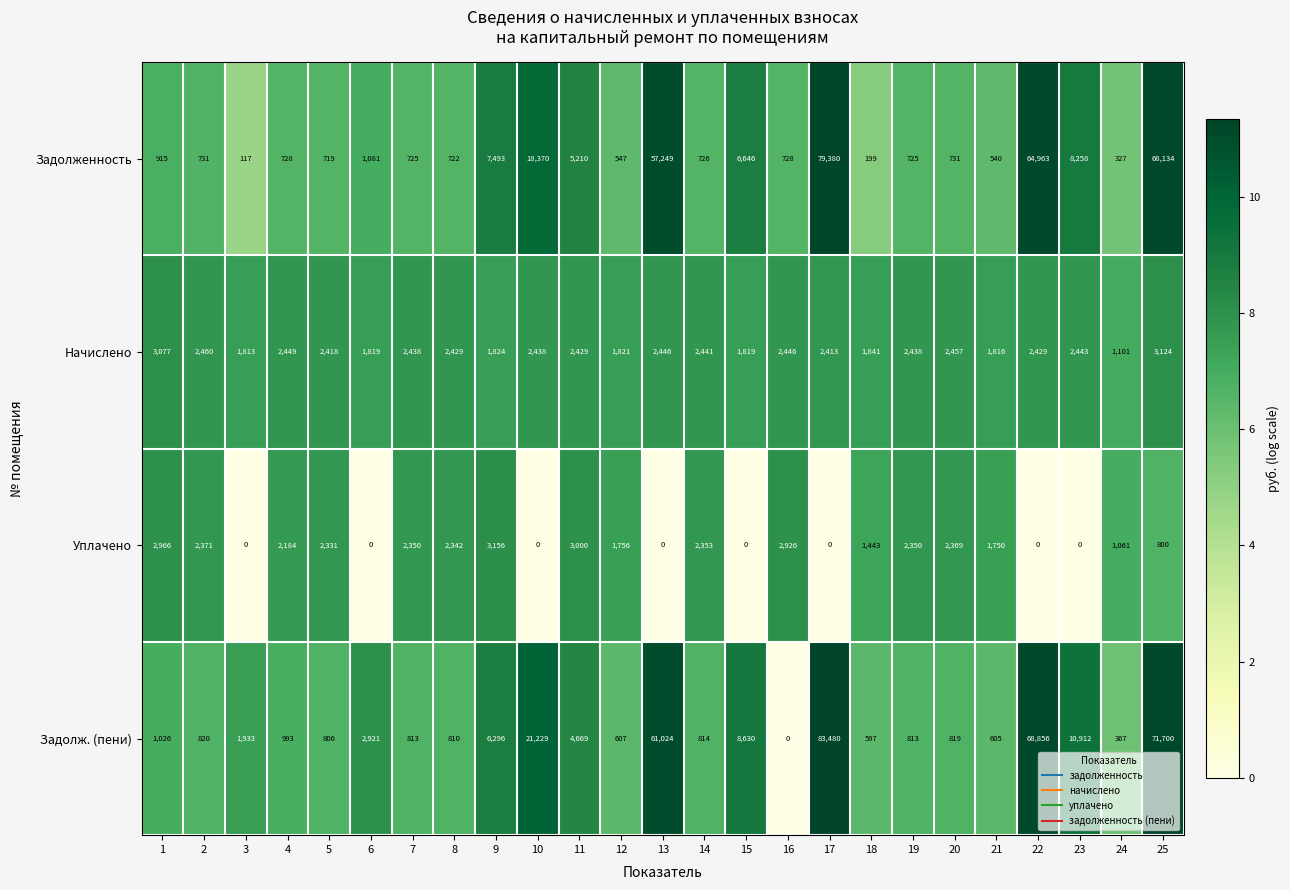

Is it true that Задолж. (пени) equals 1403 at 19?

False